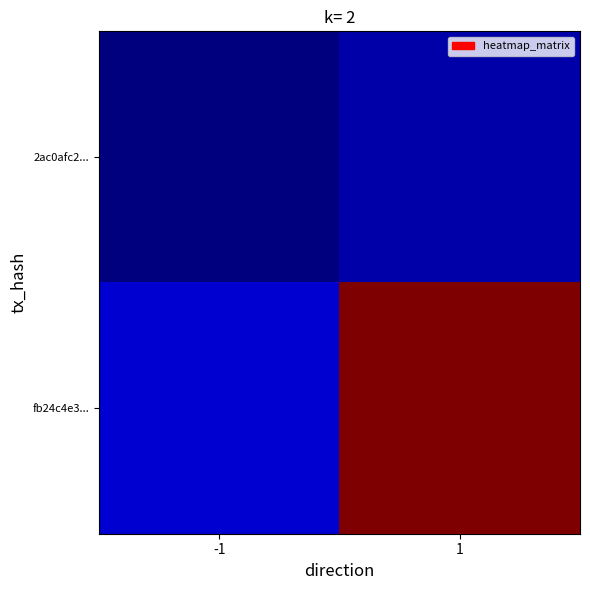

Which label corresponds to the smallest value in the chart?

-1